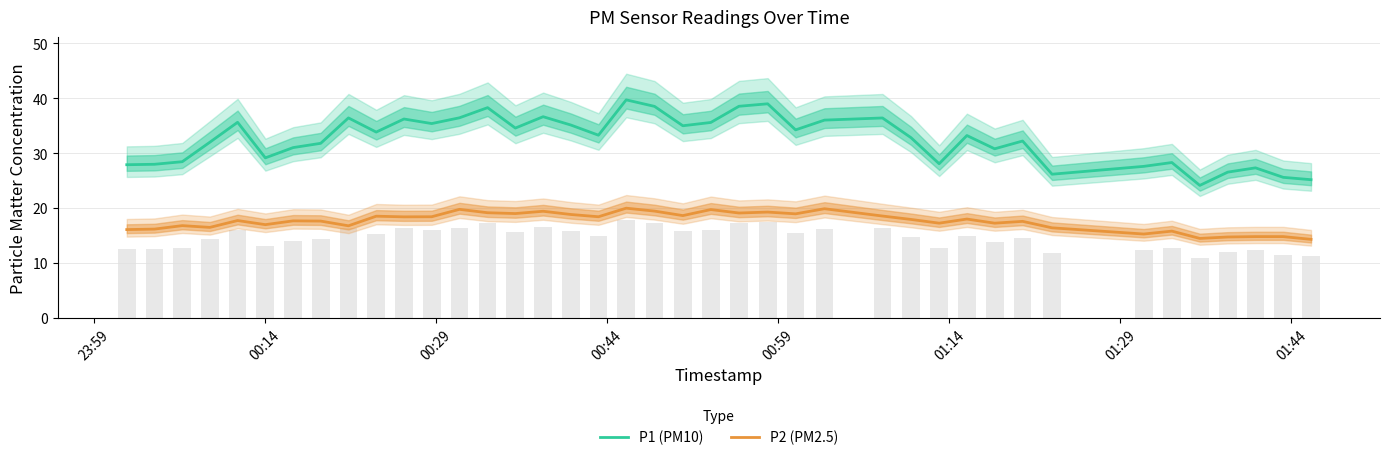

What is the difference between the maximum and minimum values in the P2 (PM2.5) series?

5.7